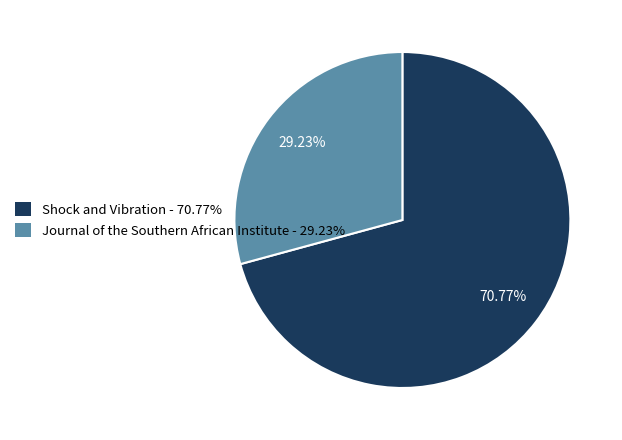

How many segments does this pie chart have?

2